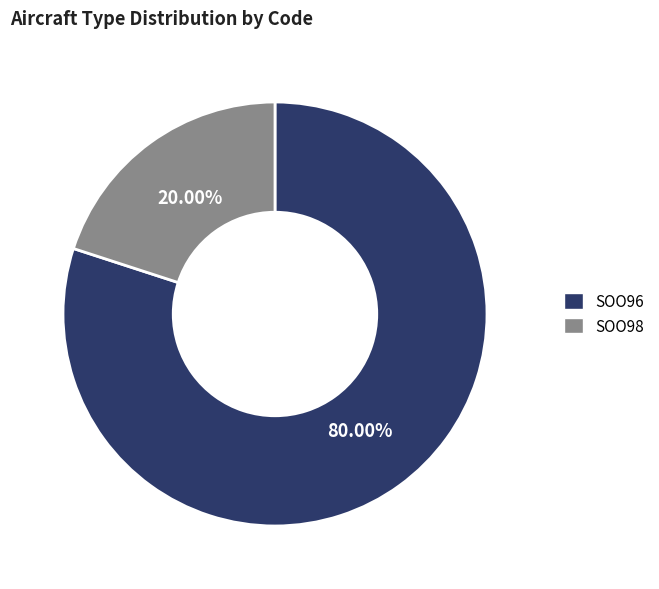

What percentage is the SOO98 slice, to the nearest percent?

20%